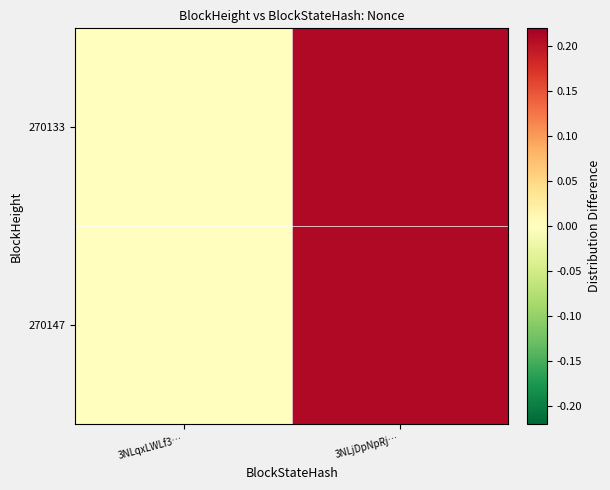

What is the total value across all series at 3NLjDpNpRj…?

0.4